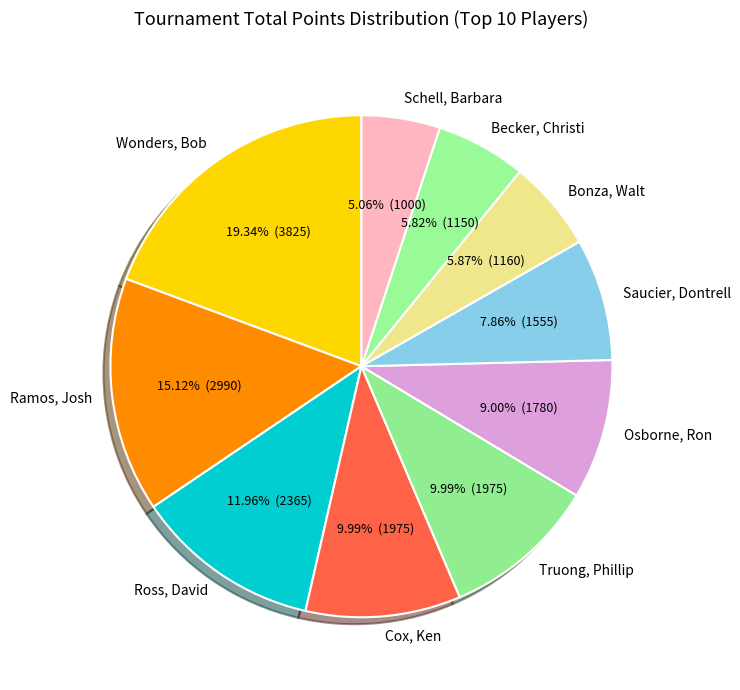

Is the sum of Osborne, Ron and Wonders, Bob greater than half?

No